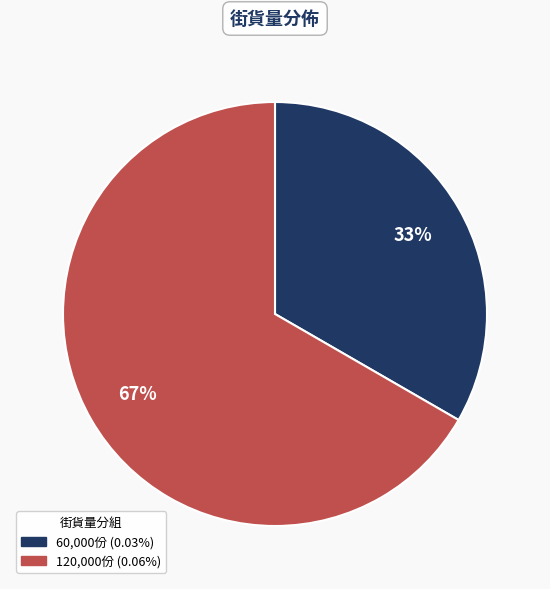

Is there a majority slice in this chart?

Yes